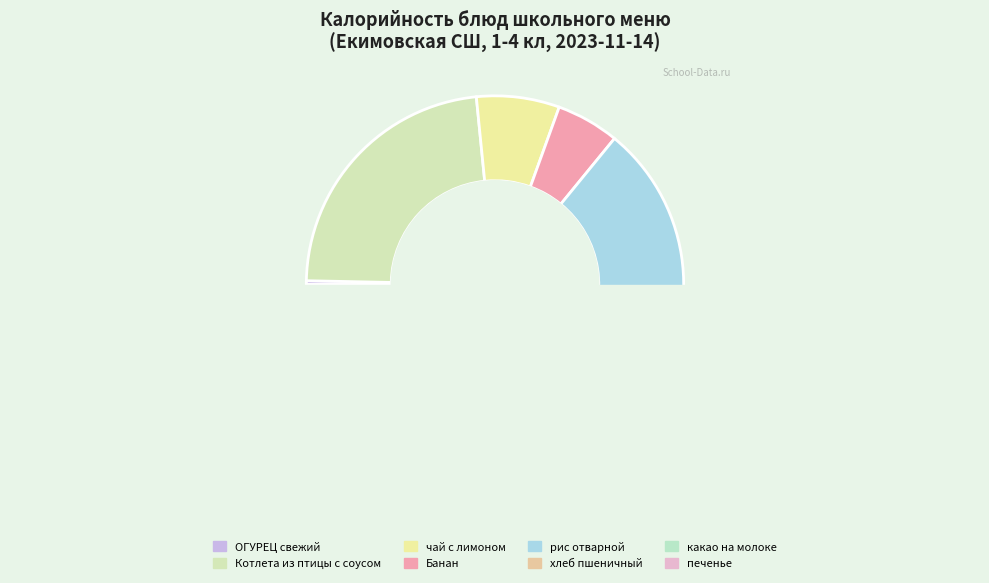

Which slice is the smallest?

ОГУРЕЦ свежий